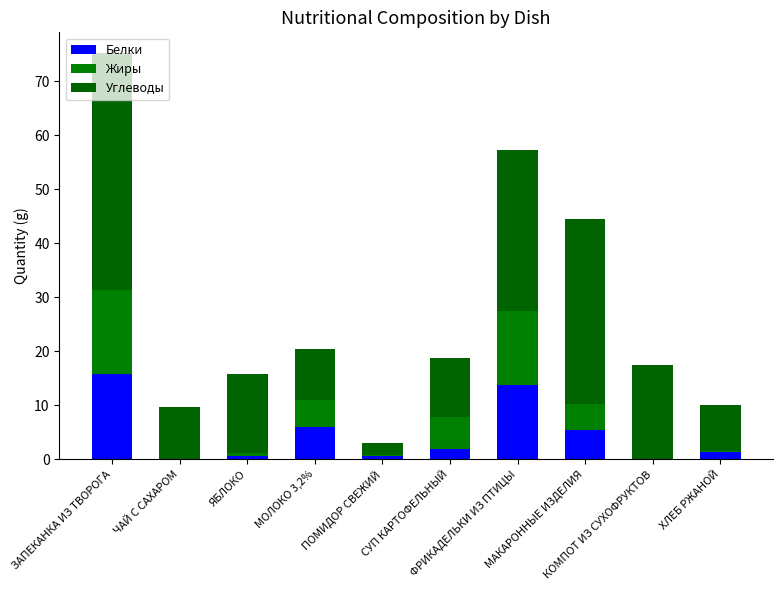

Count the number of data series in this chart.

3